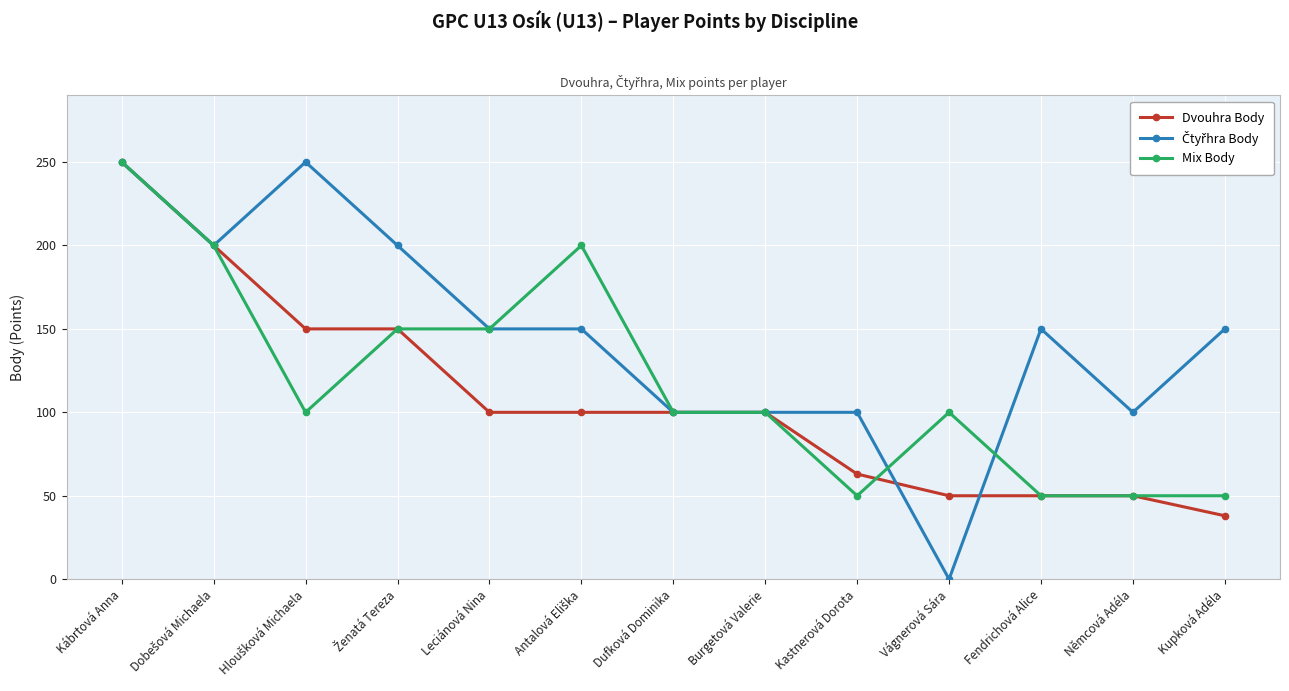

Count the number of data series in this chart.

3